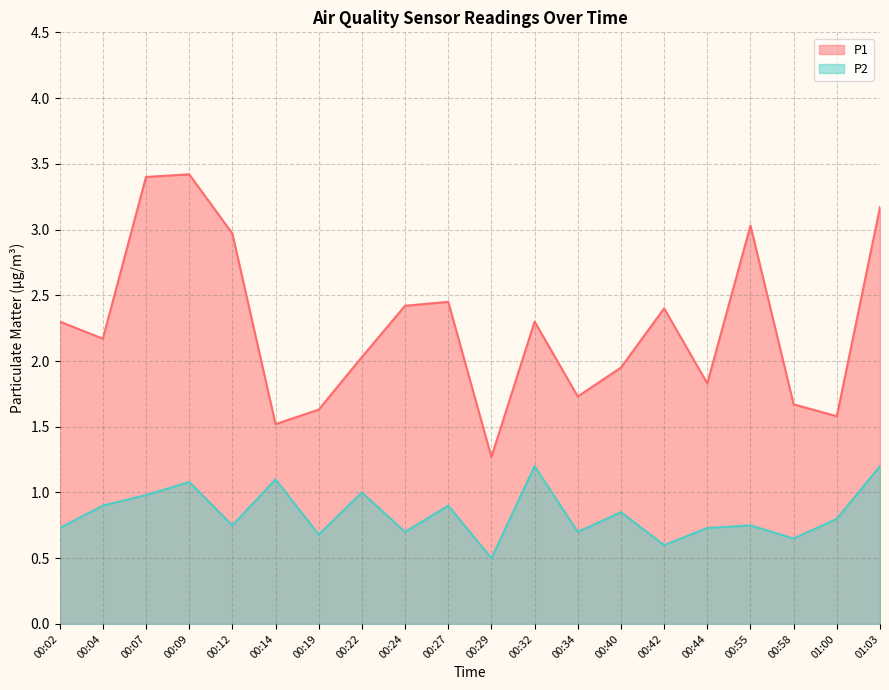

What is the difference between the P1 values at 00:42 and 00:32?

0.1